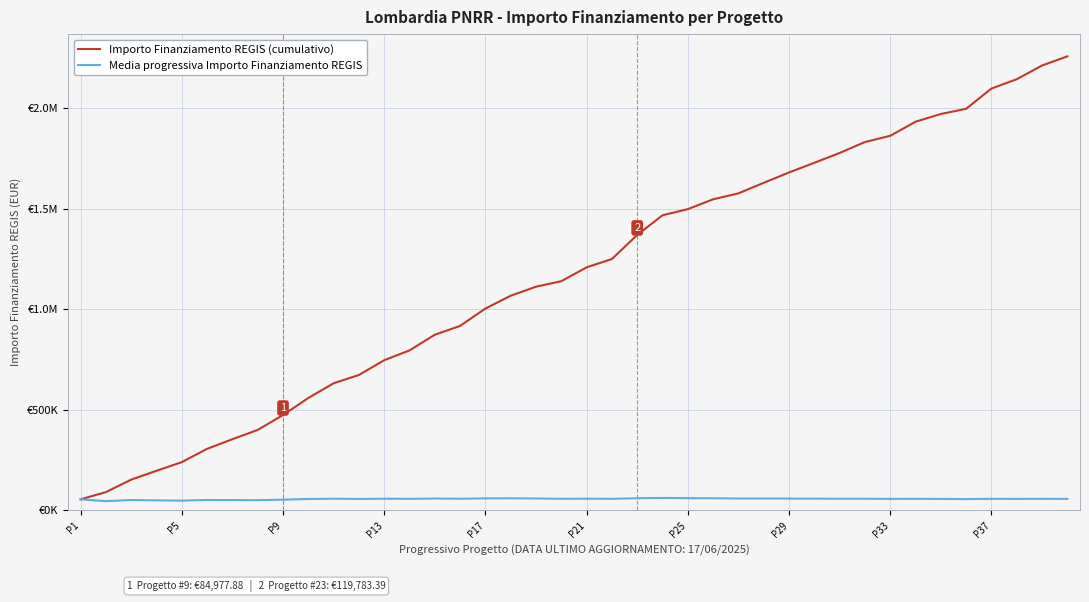

Does the chart display data point markers on the line(s)?

No